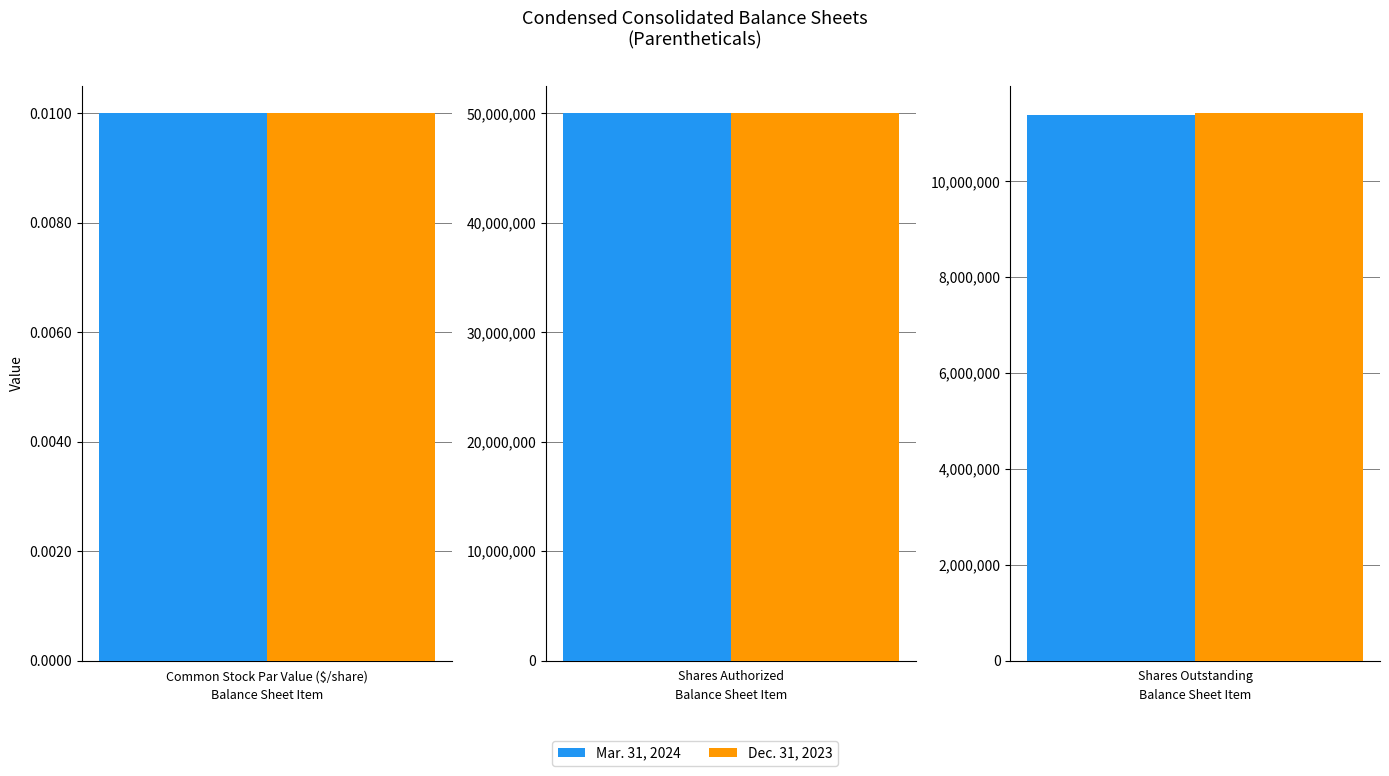

What is the total value across all series at Shares Authorized?

100000000.0